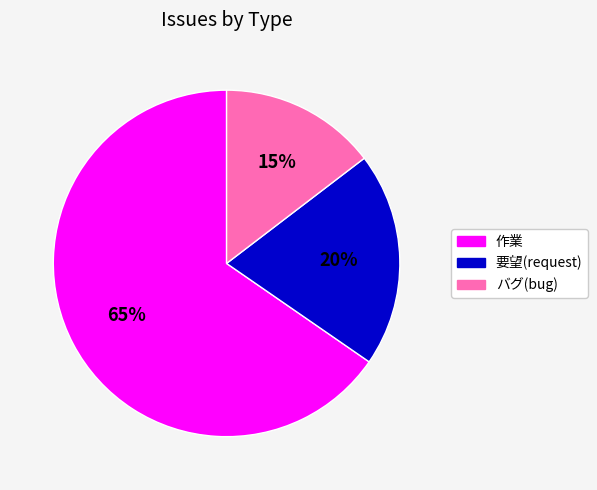

Which slice represents more than half of the pie?

作業